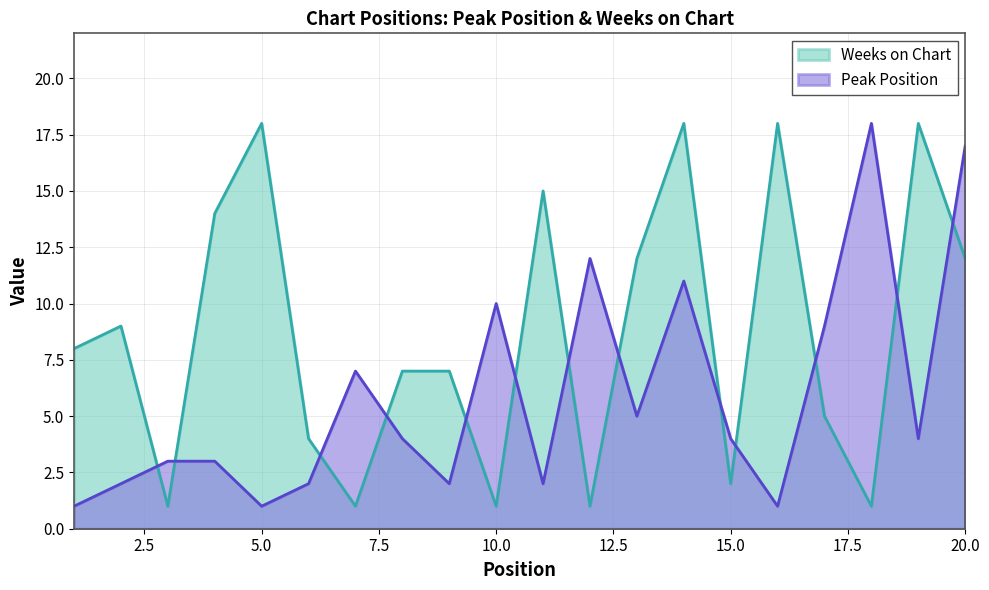

Reading left to right, what are all the values shown in this chart?

Peak Position: 1	2	3	3	1	2	7	4	2	10	2	12	5	11	4	1	9	18	4	17
Weeks on Chart: 8	9	1	14	18	4	1	7	7	1	15	1	12	18	2	18	5	1	18	12